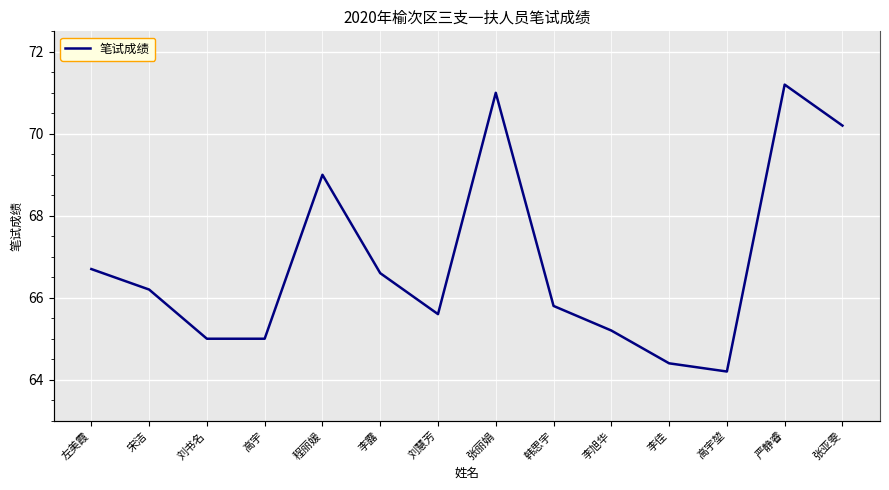

Reading left to right, transcribe all the data shown in this chart.

66.7	66.2	65.0	65.0	69.0	66.6	65.6	71.0	65.8	65.2	64.4	64.2	71.2	70.2